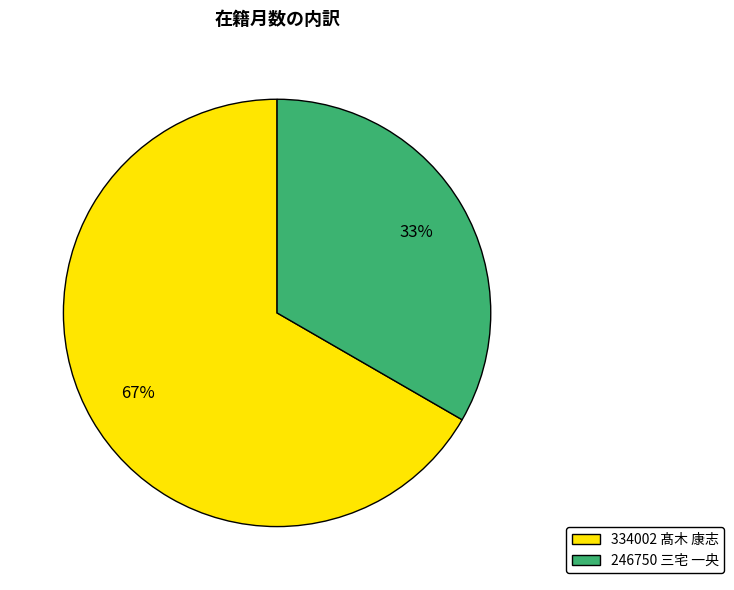

To the nearest percent, what portion does 334002 髙木 康志 represent?

67%